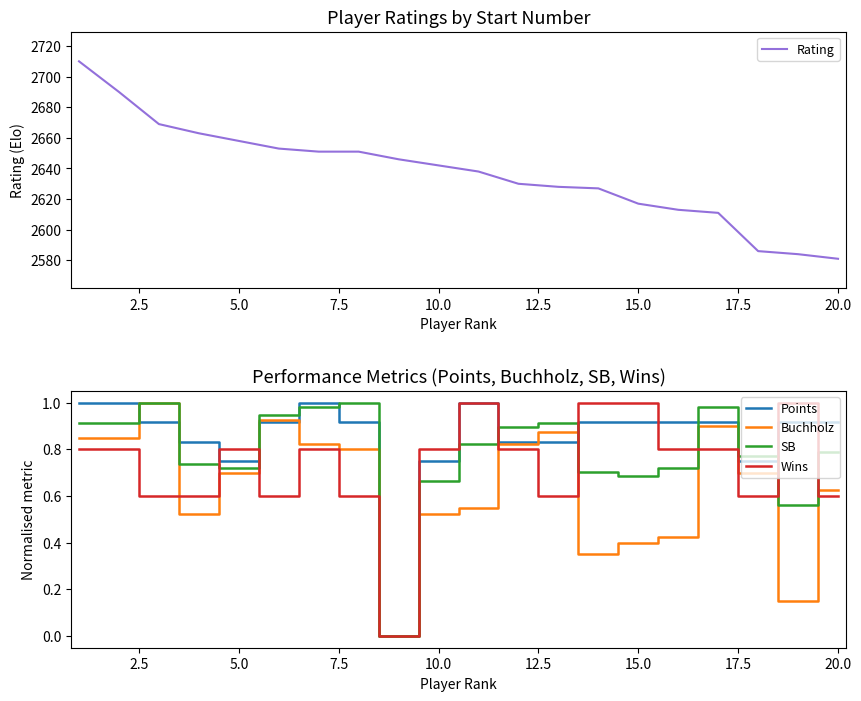

List the series in order of their peak value, highest first.

Rating, Points, Buchholz, SB, Wins